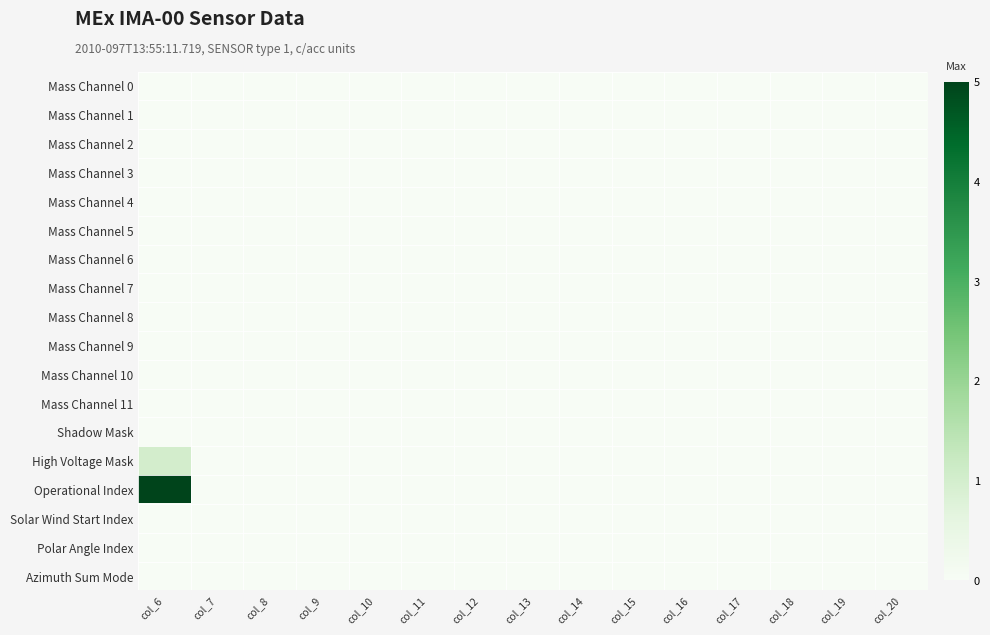

Reading left to right, list all the values displayed in this chart.

Mass Channel 0: col_6=0	col_7=0	col_8=0	col_9=0	col_10=0	col_11=0	col_12=0	col_13=0	col_14=0	col_15=0	col_16=0	col_17=0	col_18=0	col_19=0	col_20=0
Mass Channel 1: col_6=0	col_7=0	col_8=0	col_9=0	col_10=0	col_11=0	col_12=0	col_13=0	col_14=0	col_15=0	col_16=0	col_17=0	col_18=0	col_19=0	col_20=0
Mass Channel 2: col_6=0	col_7=0	col_8=0	col_9=0	col_10=0	col_11=0	col_12=0	col_13=0	col_14=0	col_15=0	col_16=0	col_17=0	col_18=0	col_19=0	col_20=0
Mass Channel 3: col_6=0	col_7=0	col_8=0	col_9=0	col_10=0	col_11=0	col_12=0	col_13=0	col_14=0	col_15=0	col_16=0	col_17=0	col_18=0	col_19=0	col_20=0
Mass Channel 4: col_6=0	col_7=0	col_8=0	col_9=0	col_10=0	col_11=0	col_12=0	col_13=0	col_14=0	col_15=0	col_16=0	col_17=0	col_18=0	col_19=0	col_20=0
Mass Channel 5: col_6=0	col_7=0	col_8=0	col_9=0	col_10=0	col_11=0	col_12=0	col_13=0	col_14=0	col_15=0	col_16=0	col_17=0	col_18=0	col_19=0	col_20=0
Mass Channel 6: col_6=0	col_7=0	col_8=0	col_9=0	col_10=0	col_11=0	col_12=0	col_13=0	col_14=0	col_15=0	col_16=0	col_17=0	col_18=0	col_19=0	col_20=0
Mass Channel 7: col_6=0	col_7=0	col_8=0	col_9=0	col_10=0	col_11=0	col_12=0	col_13=0	col_14=0	col_15=0	col_16=0	col_17=0	col_18=0	col_19=0	col_20=0
Mass Channel 8: col_6=0	col_7=0	col_8=0	col_9=0	col_10=0	col_11=0	col_12=0	col_13=0	col_14=0	col_15=0	col_16=0	col_17=0	col_18=0	col_19=0	col_20=0
Mass Channel 9: col_6=0	col_7=0	col_8=0	col_9=0	col_10=0	col_11=0	col_12=0	col_13=0	col_14=0	col_15=0	col_16=0	col_17=0	col_18=0	col_19=0	col_20=0
Mass Channel 10: col_6=0	col_7=0	col_8=0	col_9=0	col_10=0	col_11=0	col_12=0	col_13=0	col_14=0	col_15=0	col_16=0	col_17=0	col_18=0	col_19=0	col_20=0
Mass Channel 11: col_6=0	col_7=0	col_8=0	col_9=0	col_10=0	col_11=0	col_12=0	col_13=0	col_14=0	col_15=0	col_16=0	col_17=0	col_18=0	col_19=0	col_20=0
Shadow Mask: col_6=0	col_7=0	col_8=0	col_9=0	col_10=0	col_11=0	col_12=0	col_13=0	col_14=0	col_15=0	col_16=0	col_17=0	col_18=0	col_19=0	col_20=0
High Voltage Mask: col_6=1	col_7=0	col_8=0	col_9=0	col_10=0	col_11=0	col_12=0	col_13=0	col_14=0	col_15=0	col_16=0	col_17=0	col_18=0	col_19=0	col_20=0
Operational Index: col_6=24	col_7=0	col_8=0	col_9=0	col_10=0	col_11=0	col_12=0	col_13=0	col_14=0	col_15=0	col_16=0	col_17=0	col_18=0	col_19=0	col_20=0
Solar Wind Start Index: col_6=0	col_7=0	col_8=0	col_9=0	col_10=0	col_11=0	col_12=0	col_13=0	col_14=0	col_15=0	col_16=0	col_17=0	col_18=0	col_19=0	col_20=0
Polar Angle Index: col_6=0	col_7=0	col_8=0	col_9=0	col_10=0	col_11=0	col_12=0	col_13=0	col_14=0	col_15=0	col_16=0	col_17=0	col_18=0	col_19=0	col_20=0
Azimuth Sum Mode: col_6=0	col_7=0	col_8=0	col_9=0	col_10=0	col_11=0	col_12=0	col_13=0	col_14=0	col_15=0	col_16=0	col_17=0	col_18=0	col_19=0	col_20=0